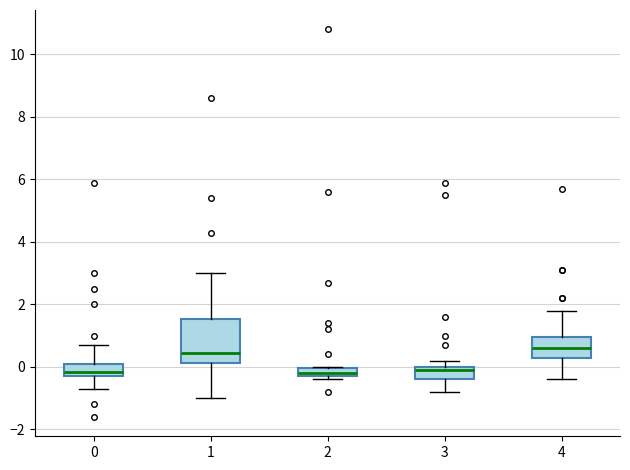

Where is the lower edge of the box at x = 2 on the y-axis? The values are not printed on the chart, so give them approximately, as read against the axis.

-0.2